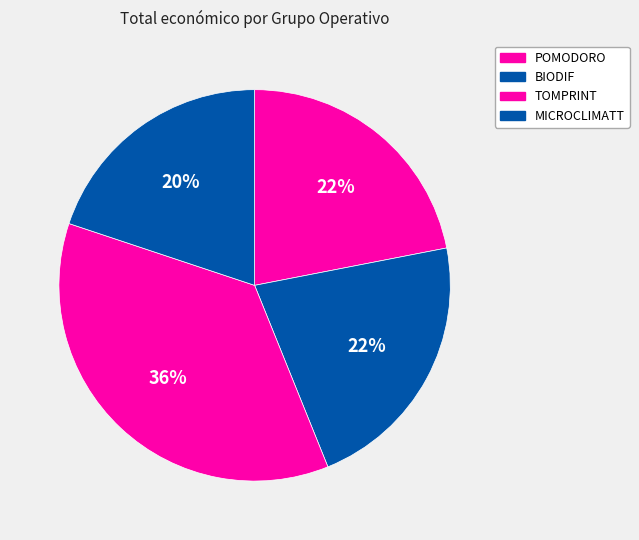

How many slices are in this pie chart?

4